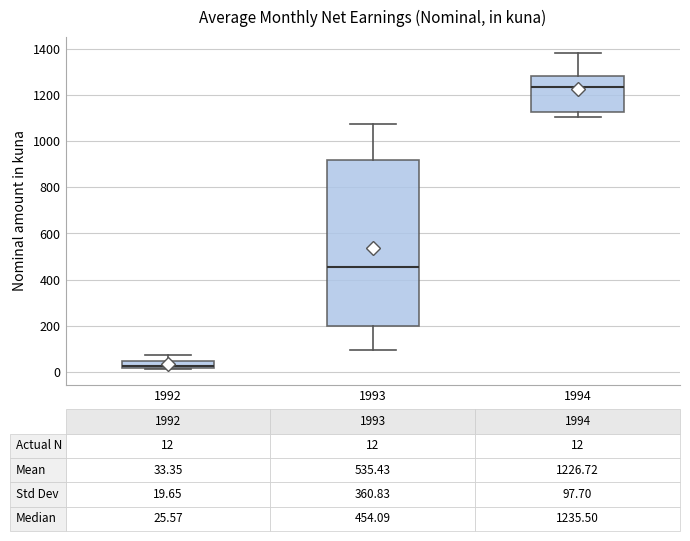

Which box is the tallest, from its lower edge to its upper edge?

1993